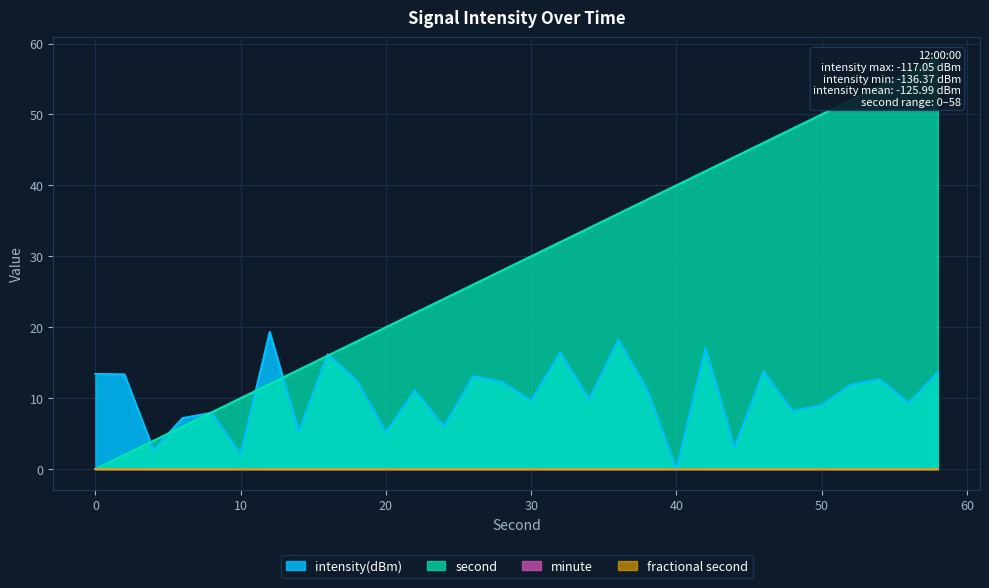

How many intersections are there between second and intensity(dBm)?

7